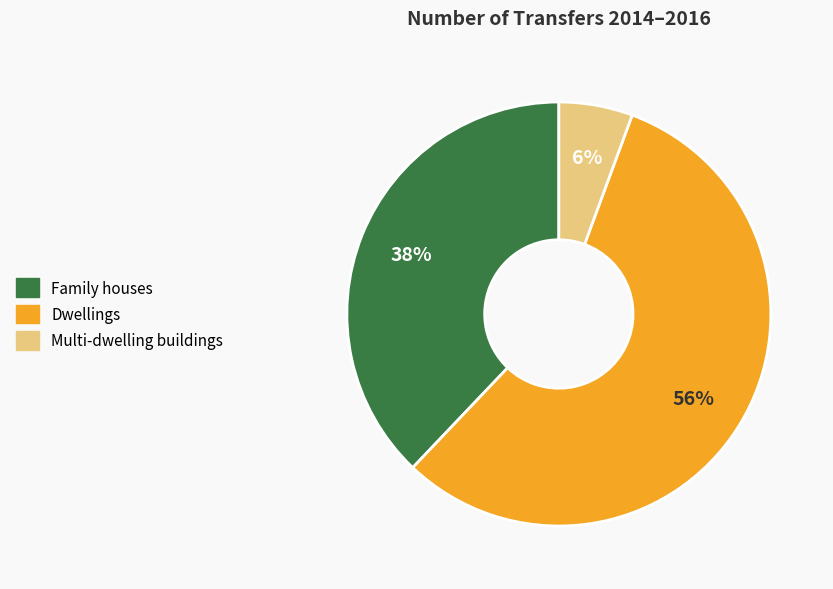

The Dwellings slice represents 56% of the pie. True or false?

True